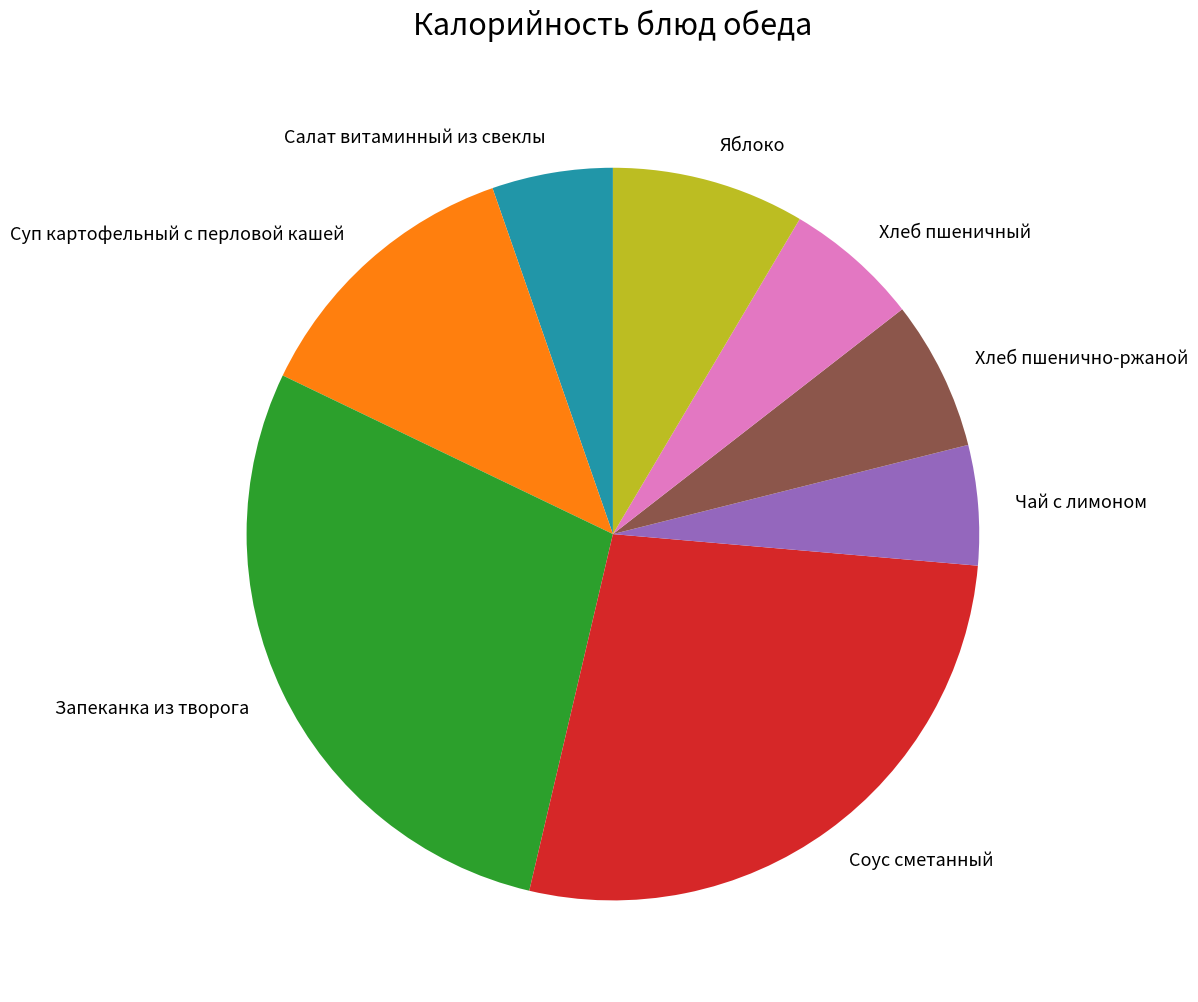

True or false: Салат витаминный из свеклы accounts for 16% of the total.

False